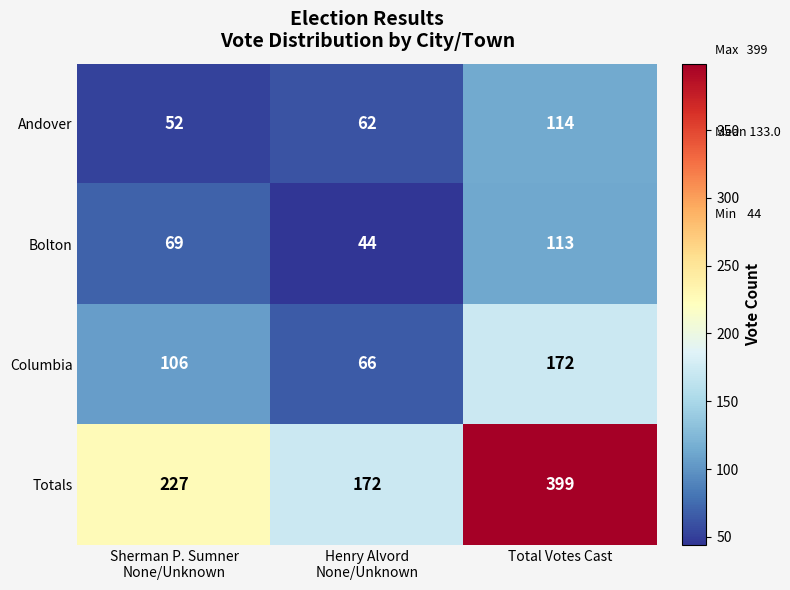

Reading left to right, transcribe all the data shown in this chart.

Andover: 52	62	114
Bolton: 69	44	113
Columbia: 106	66	172
Totals: 227	172	399